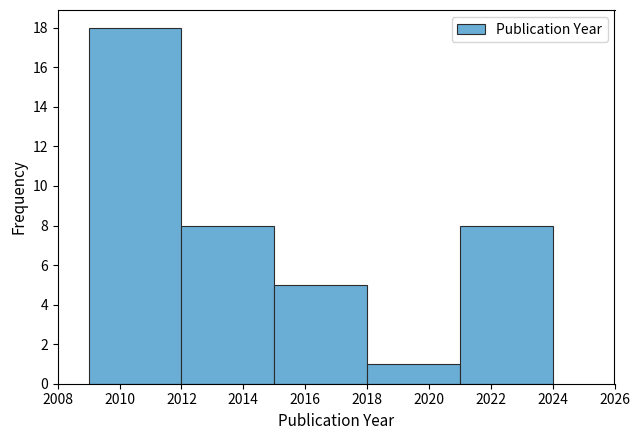

Reading left to right, list every bar in this chart as the range it spans on the x-axis followed by its height. The values are not printed on the chart, so give them approximately, as read against the axis.

2009 to 2012: 18
2012 to 2015: 8
2015 to 2018: 5
2018 to 2021: 1
2021 to 2024: 8